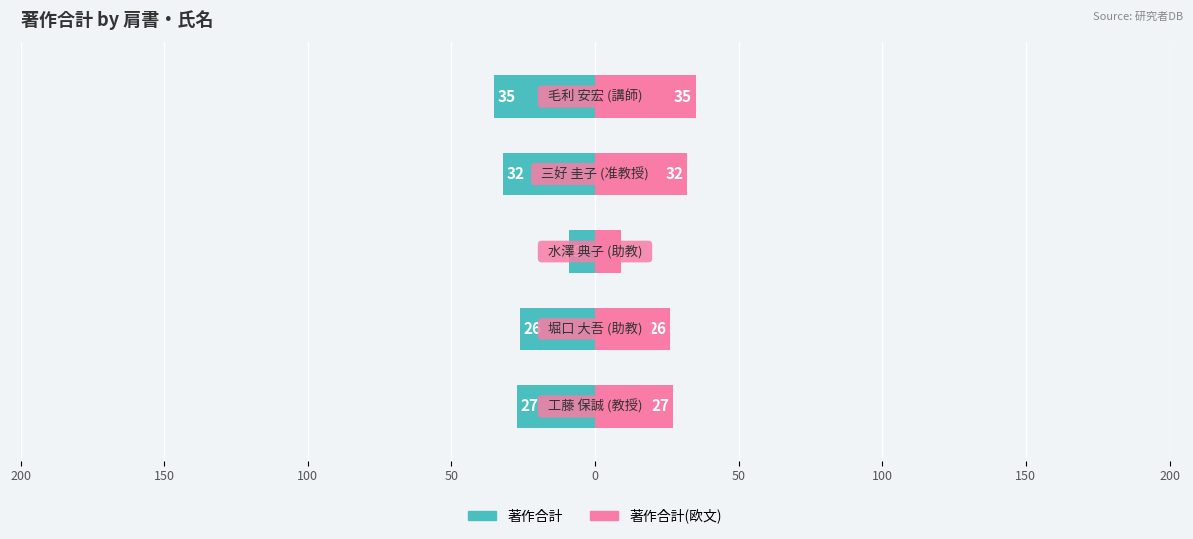

How many data points in 著作合計 are above -27?

2